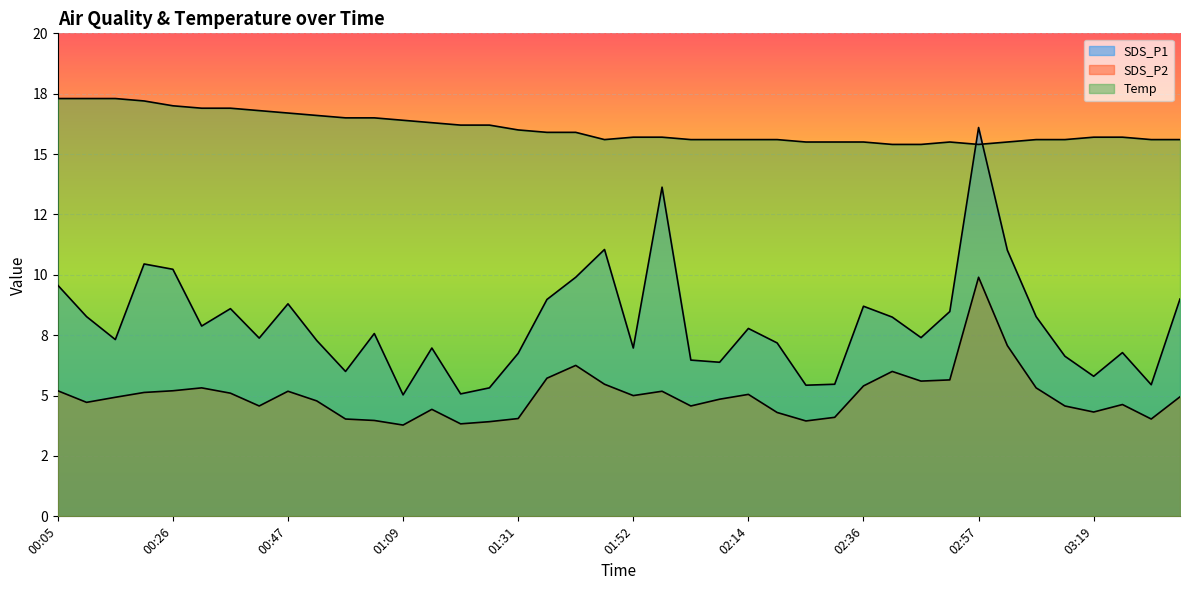

Rank the categories by SDS_P2 value from highest to lowest.

02:57, 03:03, 01:41, 02:41, 01:36, 02:52, 02:47, 01:47, 02:36, 00:31, 03:08, 00:05, 00:26, 00:47, 01:58, 00:21, 00:37, 02:14, 01:52, 03:35, 00:15, 02:09, 00:53, 00:10, 03:24, 00:42, 02:03, 03:14, 01:14, 03:19, 02:20, 02:30, 01:31, 00:58, 03:30, 01:04, 02:25, 01:25, 01:20, 01:09